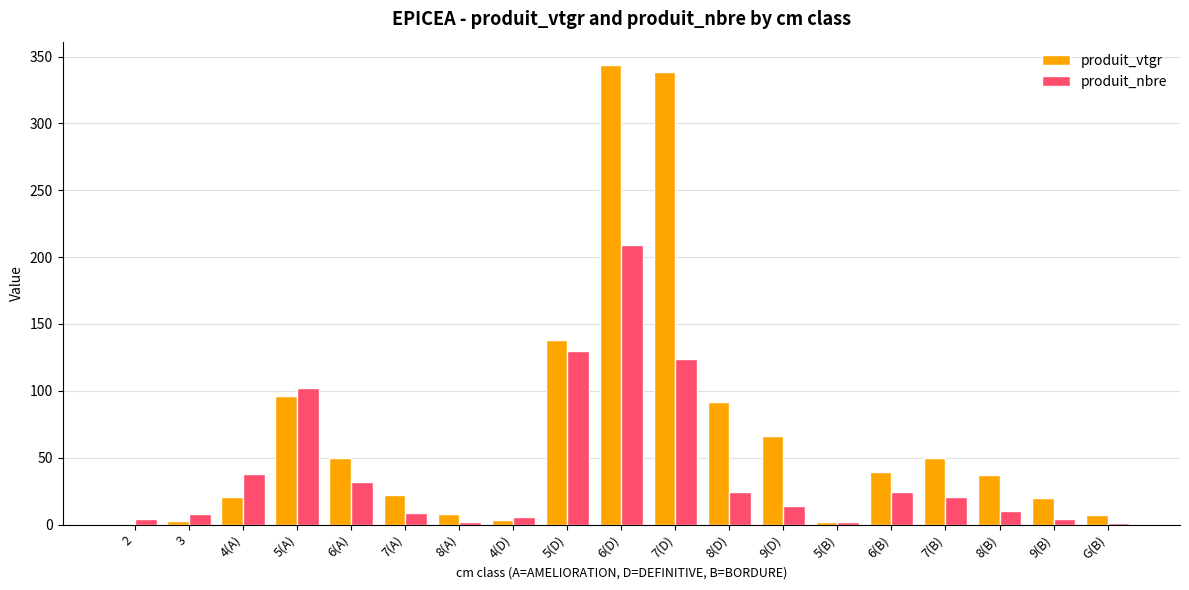

How many series are shown in this chart?

2